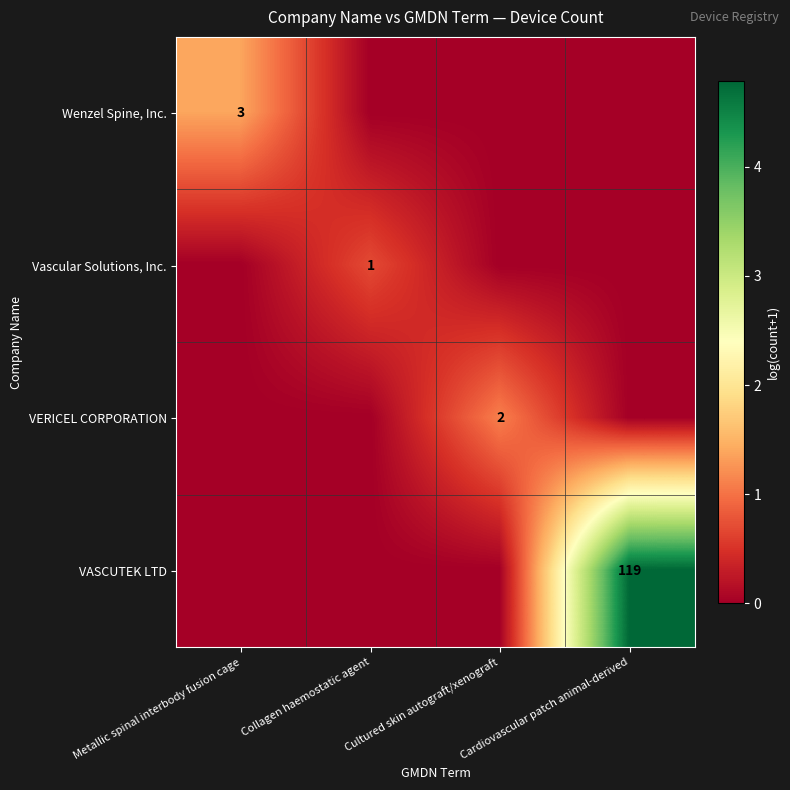

Is the value of Wenzel Spine, Inc. at Metallic spinal interbody fusion cage greater than the value of VERICEL CORPORATION at Cultured skin autograft/xenograft?

Yes